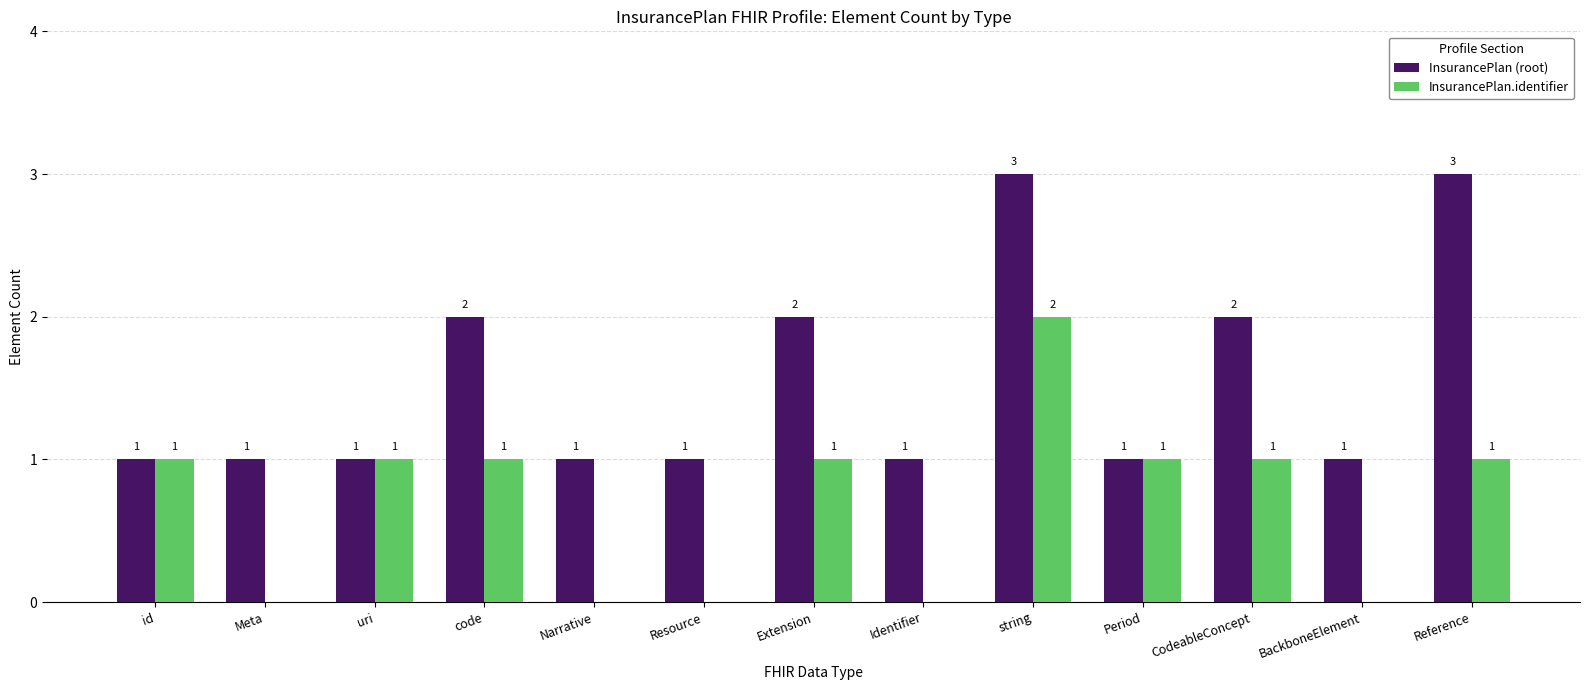

True or false: InsurancePlan.identifier has a value of 0 at Identifier.

True